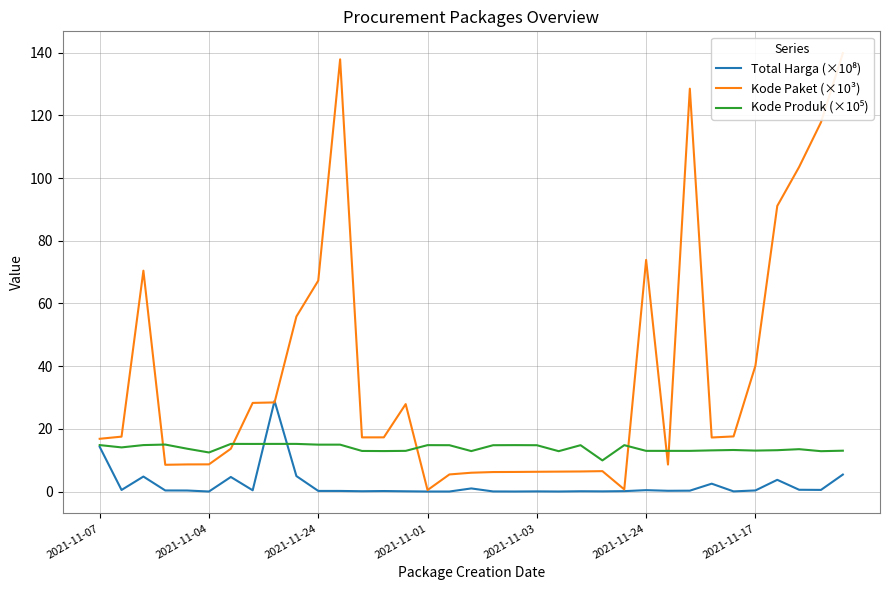

Does the chart have visible grid lines?

Yes